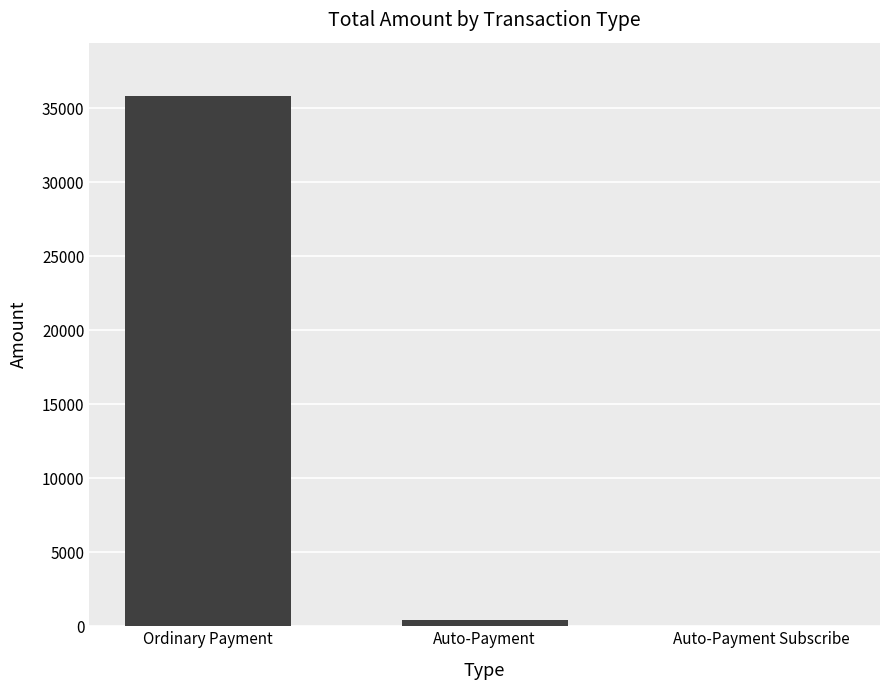

Between Ordinary Payment and Auto-Payment, which is larger?

Ordinary Payment